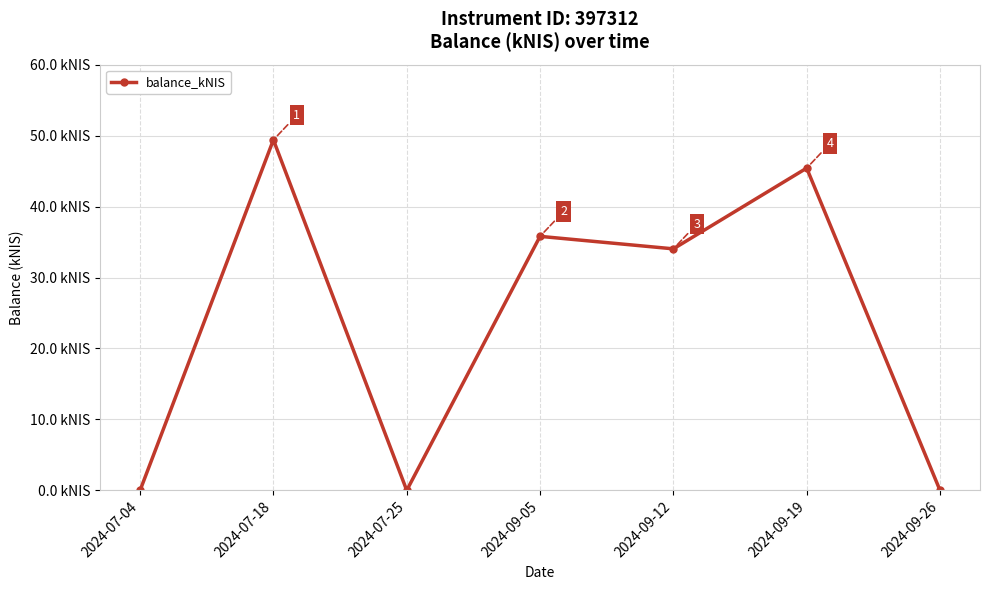

At which label does the data first exceed 34?

2024-07-18